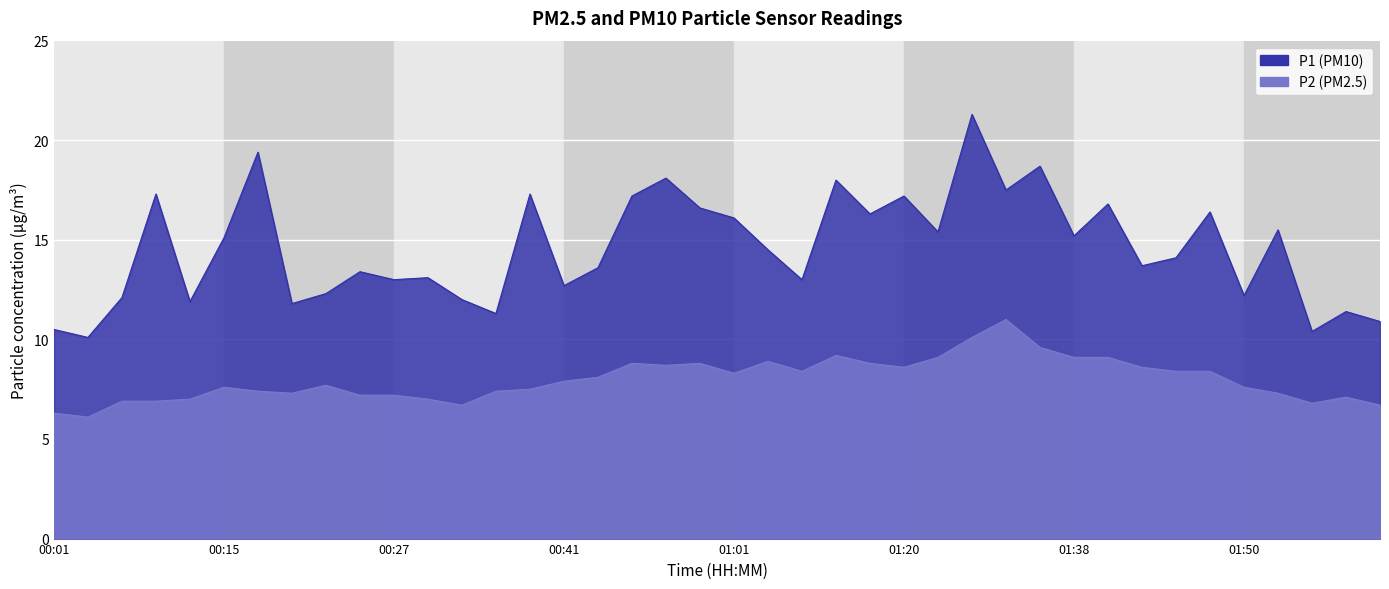

Where does the P2 series first go above 7?

00:15